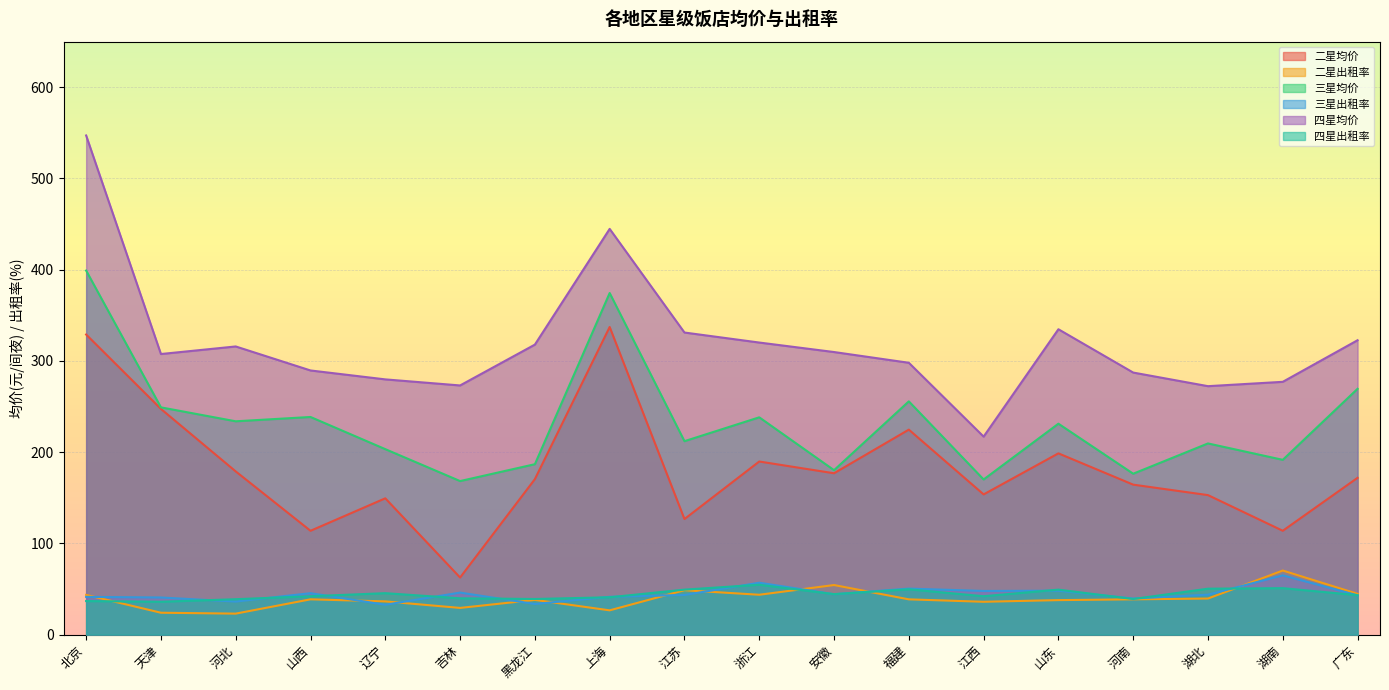

List the labels in order of 三星出租率 value, smallest first.

辽宁, 黑龙江, 河北, 河南, 天津, 北京, 上海, 广东, 江苏, 湖北, 安徽, 山西, 吉林, 江西, 山东, 福建, 浙江, 湖南